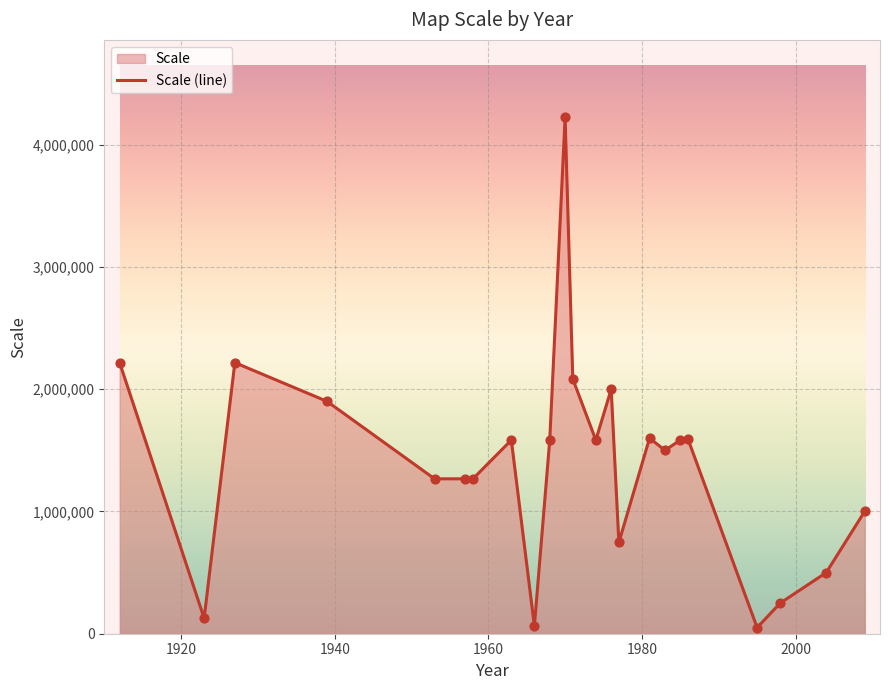

What is the maximum value shown in the chart?

4224000